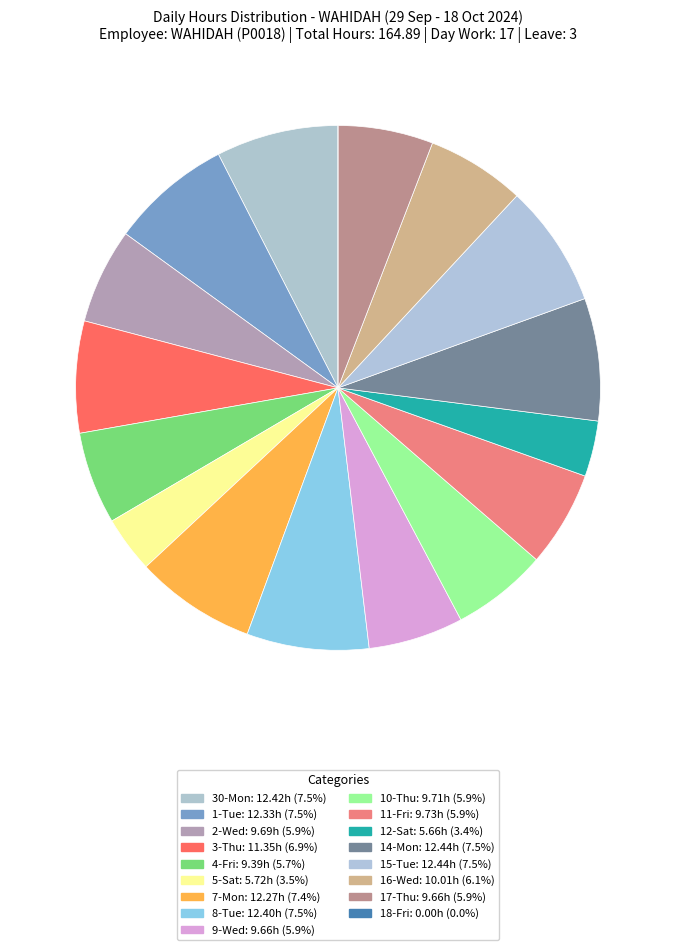

Is there a majority slice in this chart?

No